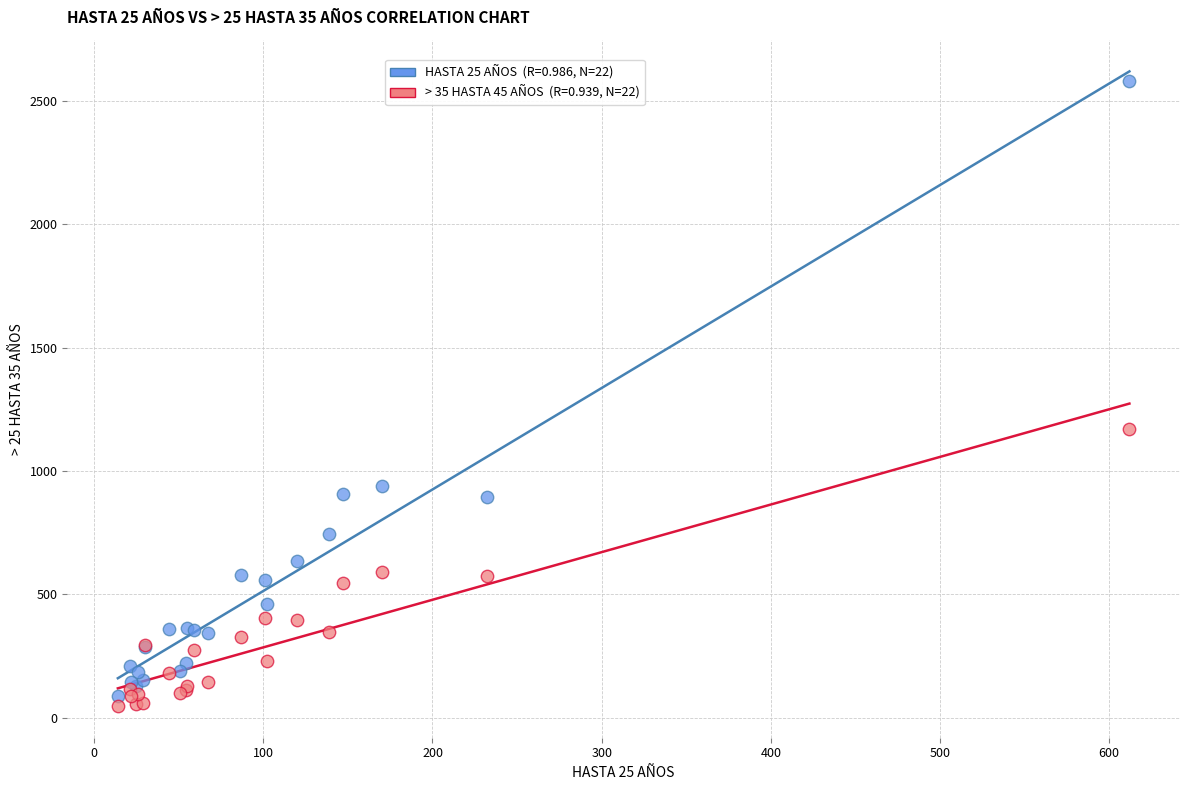

Across all series, what Y value is closest to 1313?

1171